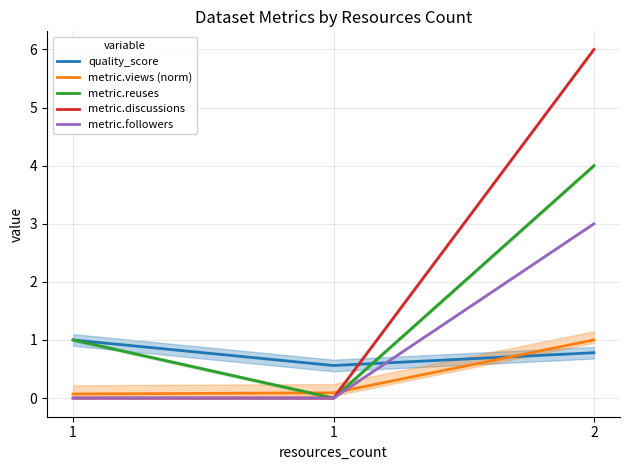

Does the chart display data point markers on the line(s)?

No